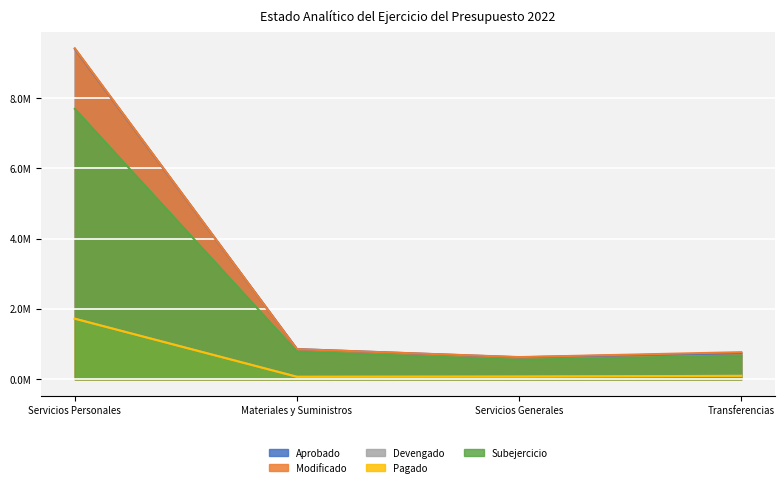

How many interior local valleys does the Modificado series have?

1